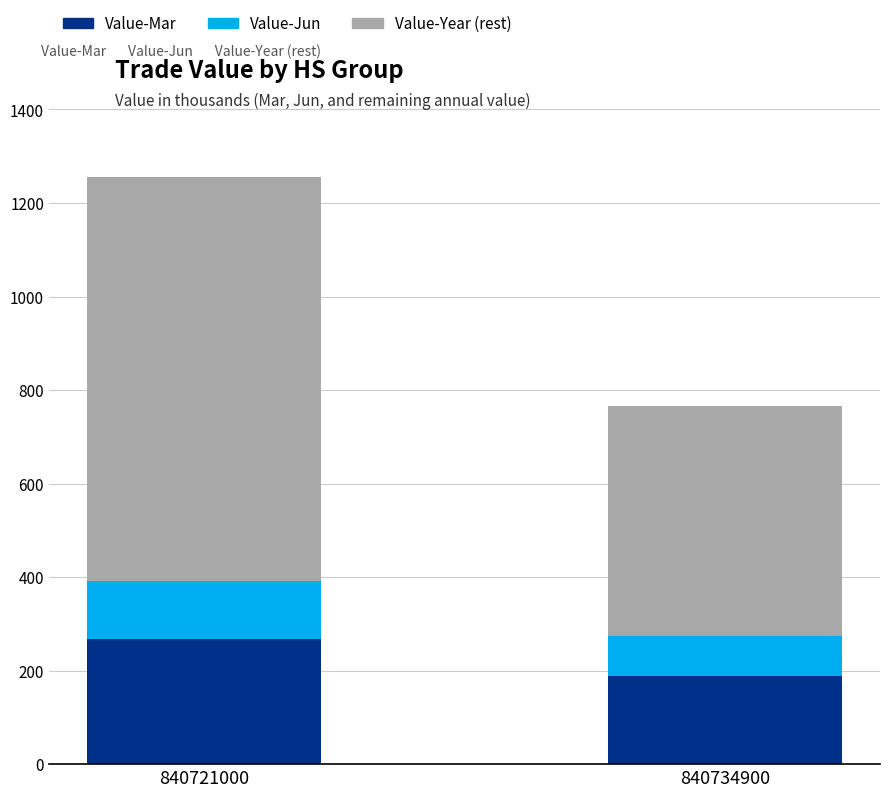

Does the chart contain stacked bars?

Yes